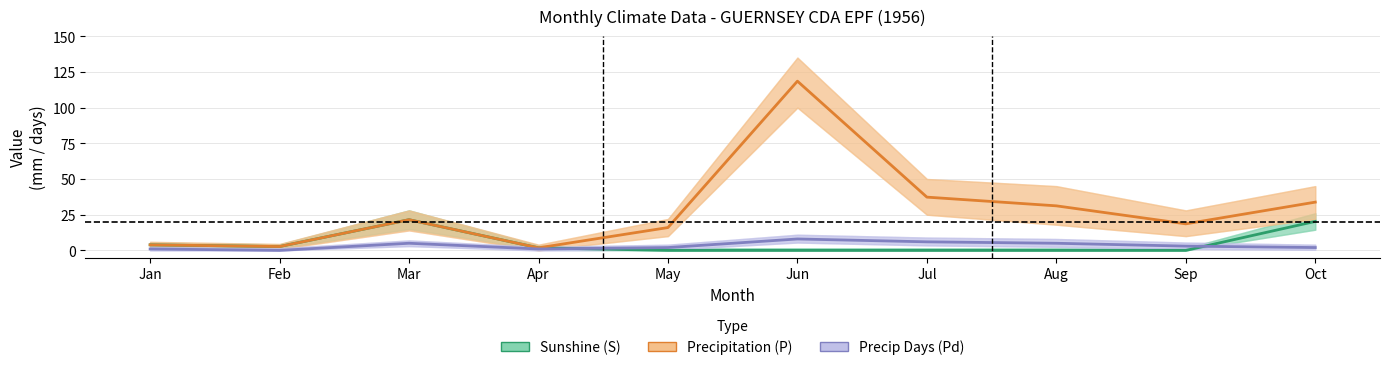

The value of Precip Days (Pd) at Jun is 11.3. True or false?

False